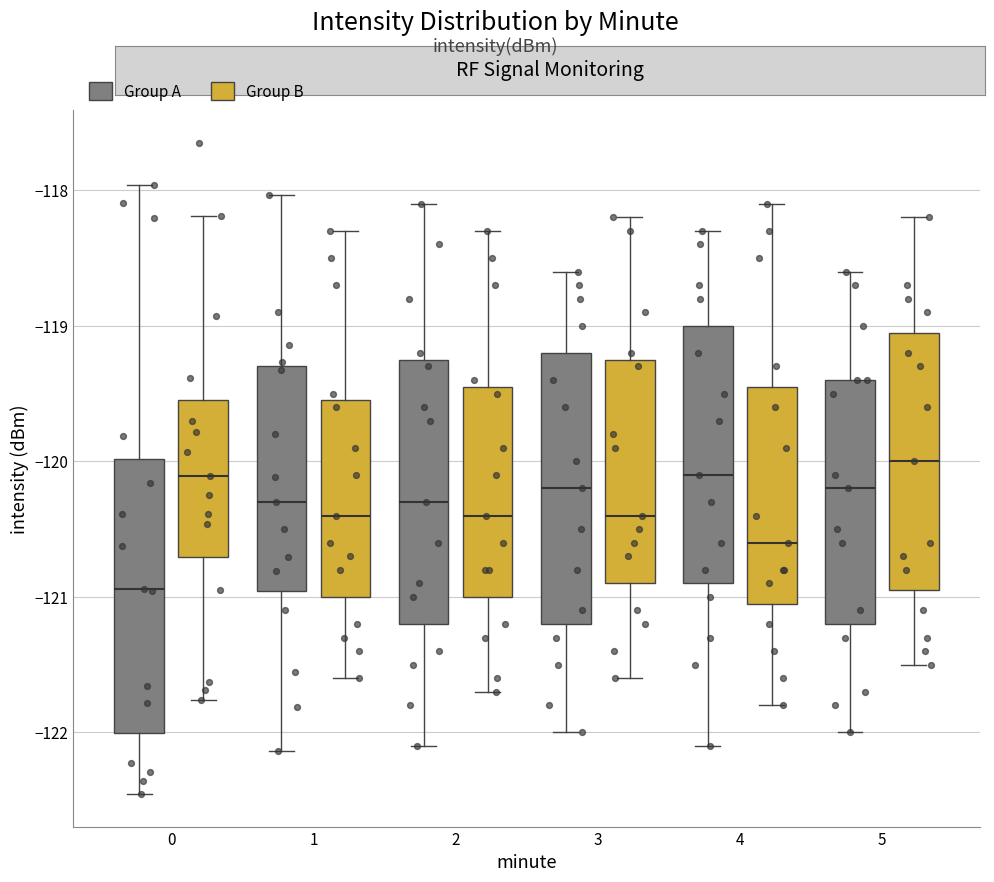

Where does the lower whisker of the box for 5 (Group A) end on the y-axis? The values are not printed on the chart, so give them approximately, as read against the axis.

-122.0